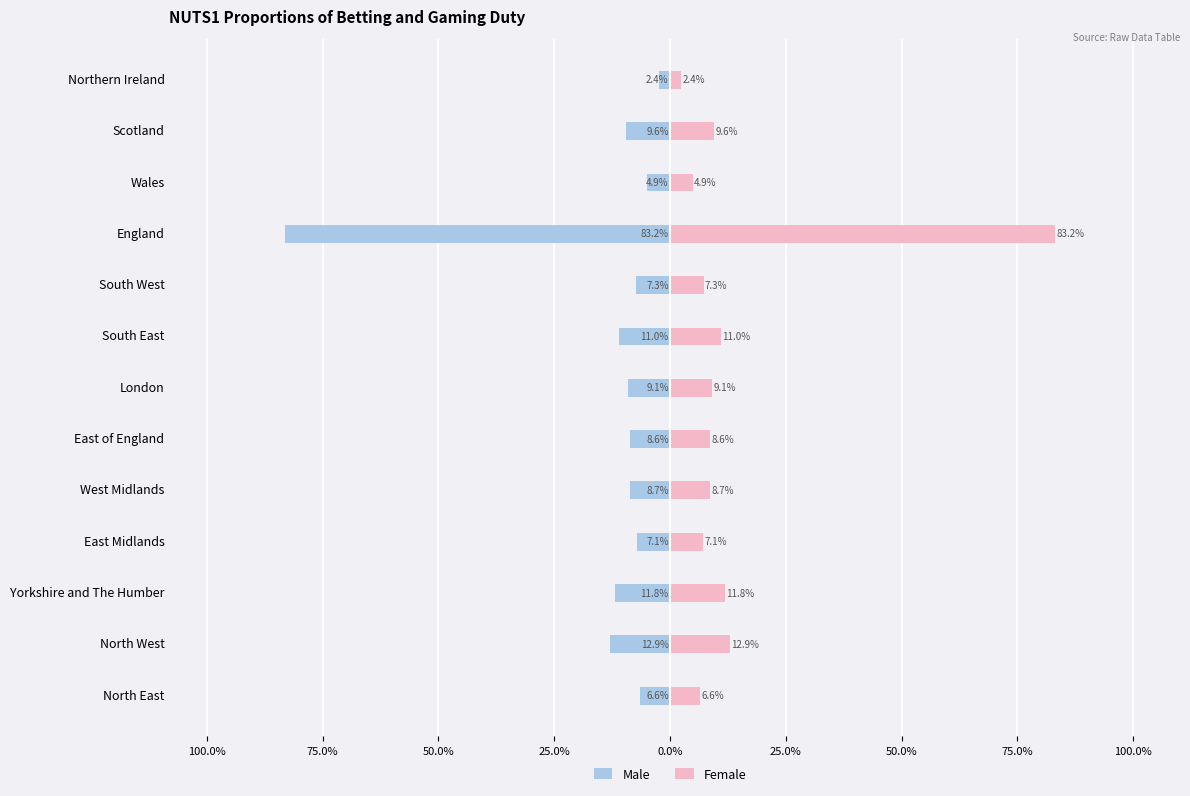

Does the chart contain any negative values?

Yes